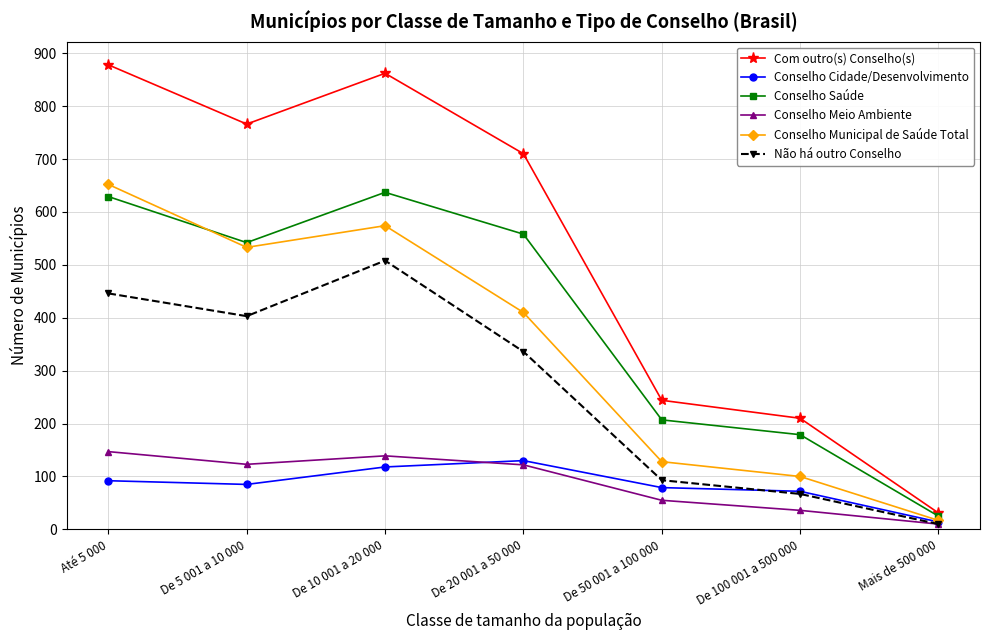

What is the label of the 2nd point from the left?

De 5 001 a 10 000